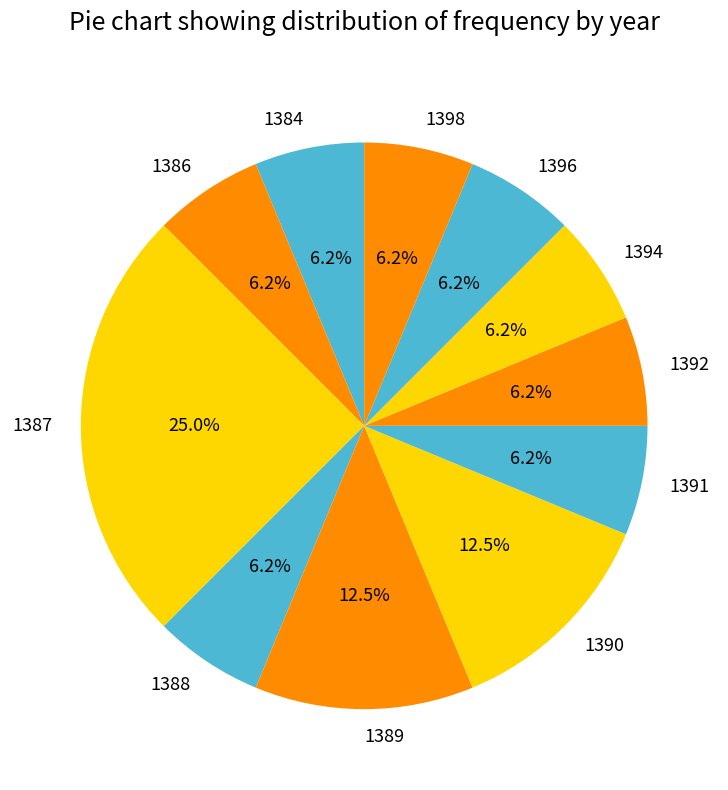

Do 1386 and 1387 together represent more than half of the pie?

No